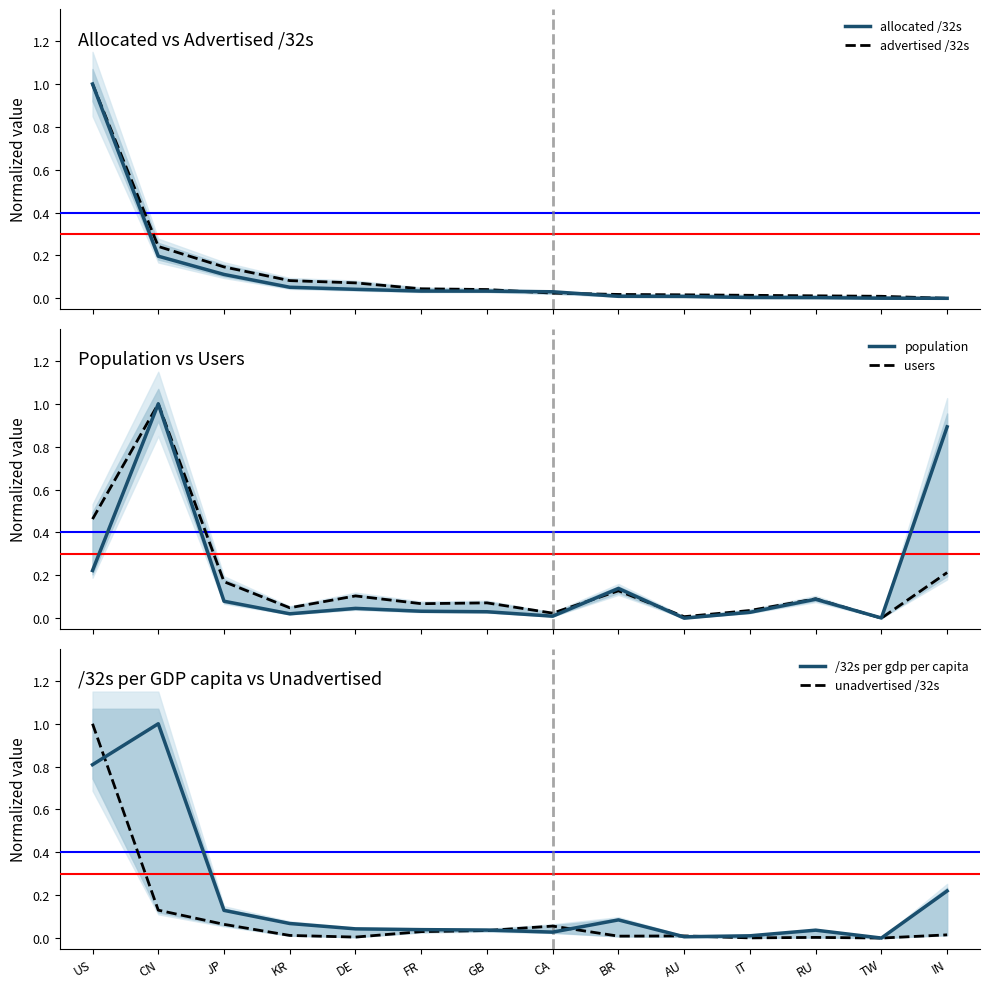

Does the chart display data point markers on the line(s)?

No